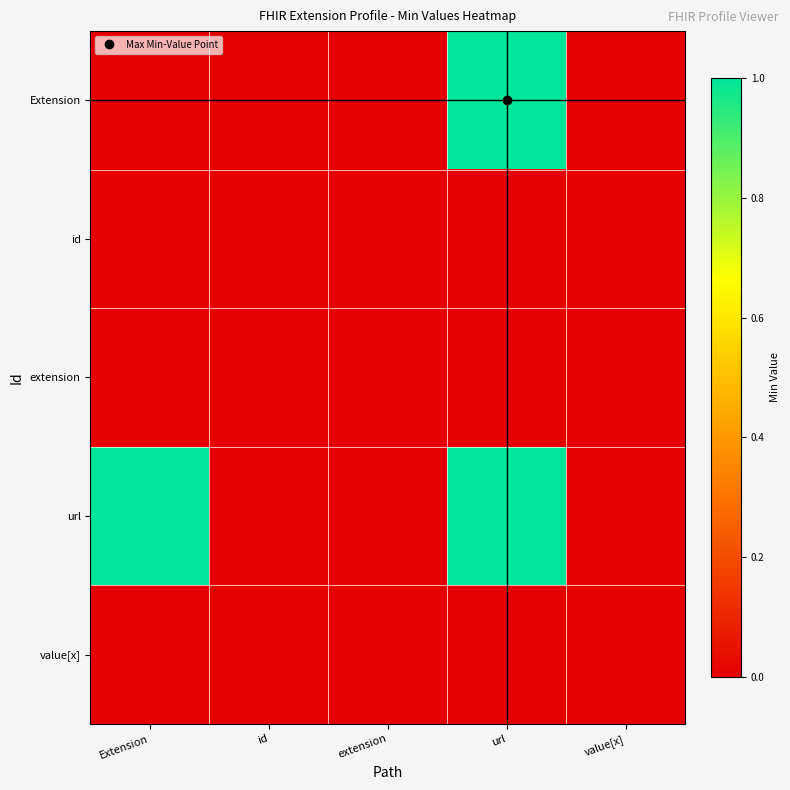

Which series has the widest spread of values?

Extension